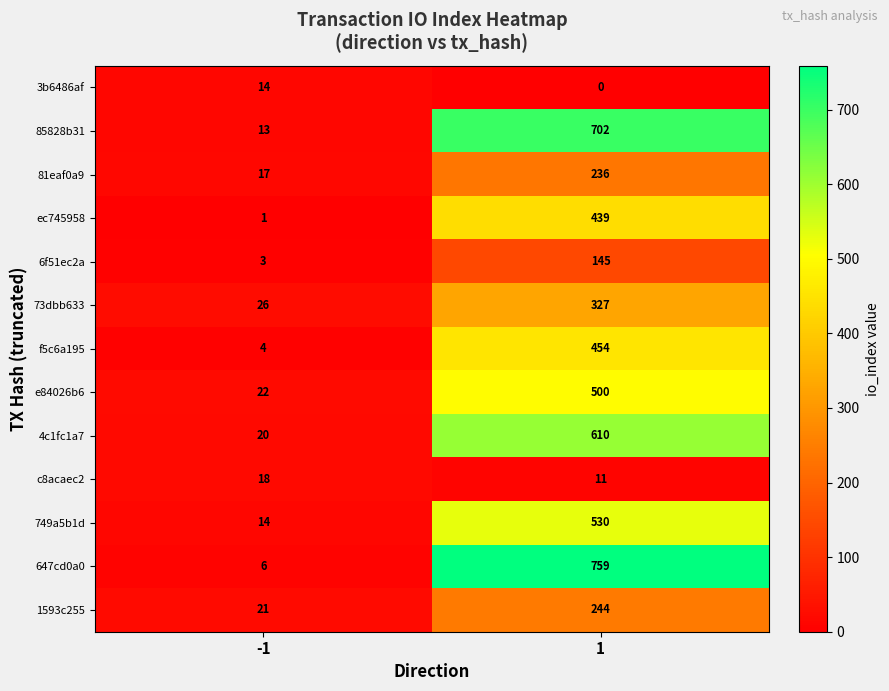

What is the highest value of the 3b6486af series?

14